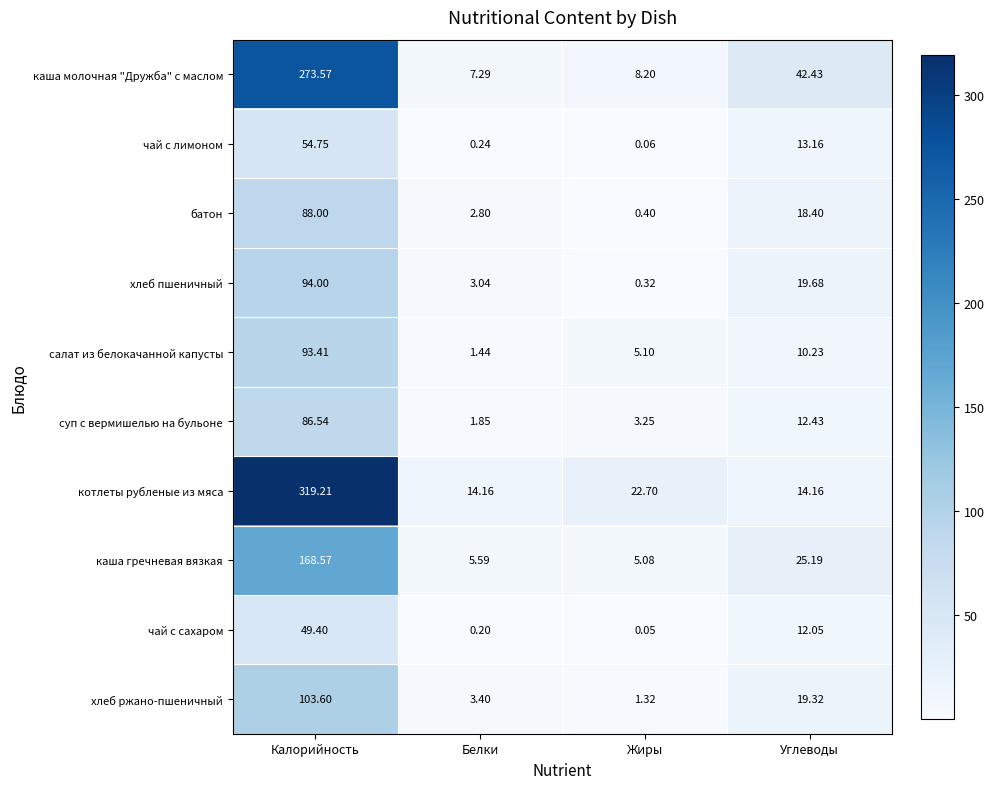

Which series has the largest total across all categories?

котлеты рубленые из мяса